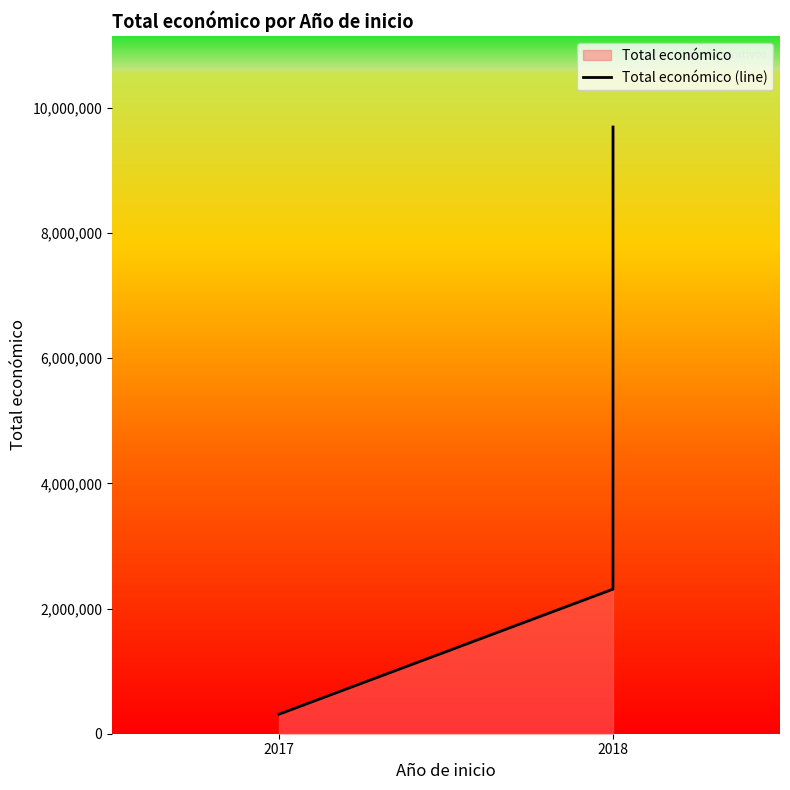

What is the change in value from 2017 to 2018?

+1998473